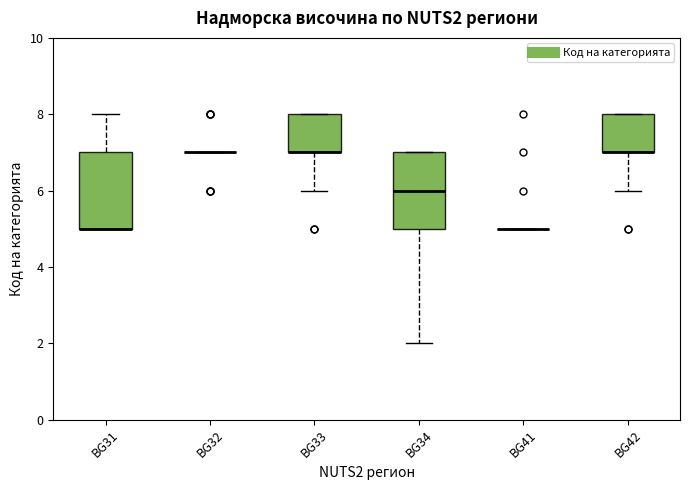

Reading left to right, read every box against the y-axis: the position of its median line, the range the box covers, and the ends of its whiskers. The values are not printed on the chart, so give them approximately, as read against the axis.

BG31: median 5 (drawn on the box's lower edge), box 5 to 7, whiskers 5 to 8
BG32: box collapsed to a line at 7, whiskers 7 to 7
BG33: median 7 (drawn on the box's lower edge), box 7 to 8, whiskers 6 to 8
BG34: median 6, box 5 to 7, whiskers 2 to 7
BG41: box collapsed to a line at 5, whiskers 5 to 5
BG42: median 7 (drawn on the box's lower edge), box 7 to 8, whiskers 6 to 8